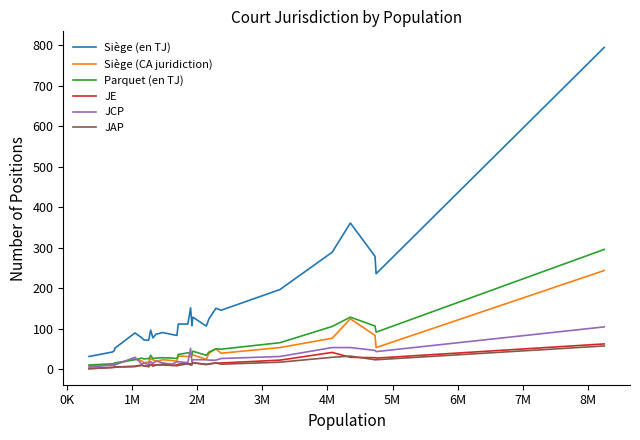

What is the greatest value displayed?

794